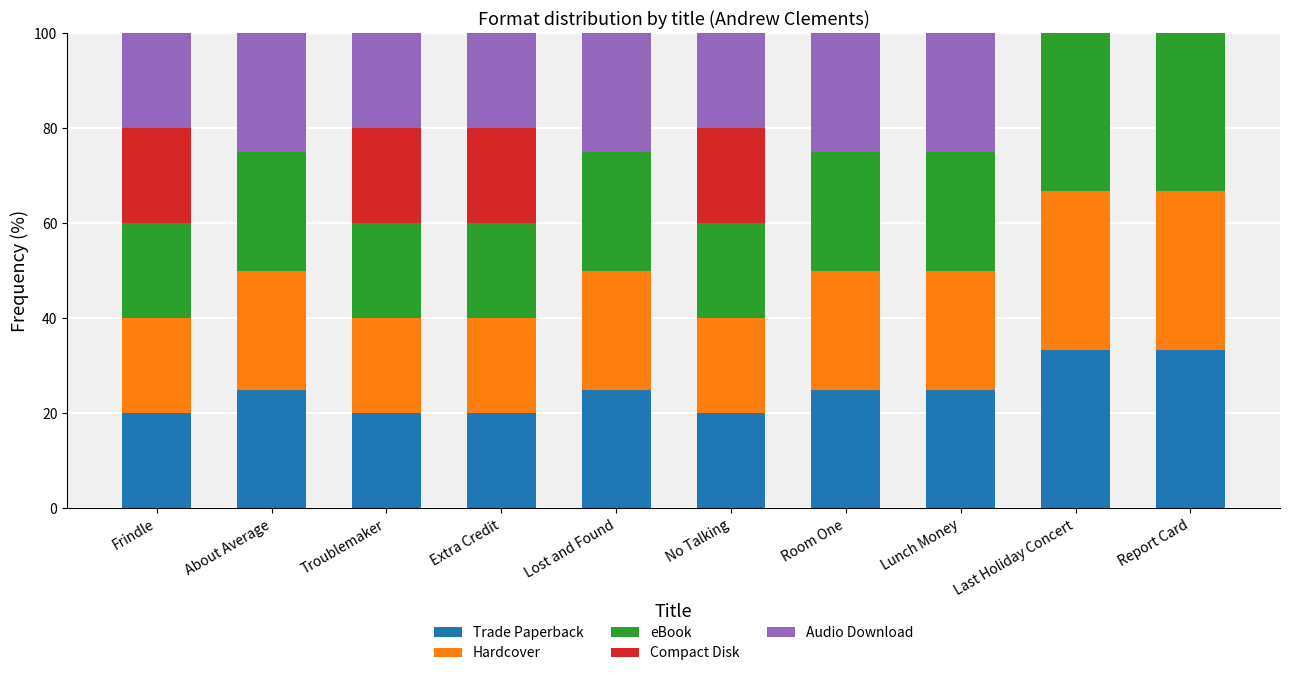

What is the total value across all series at No Talking?

100.0